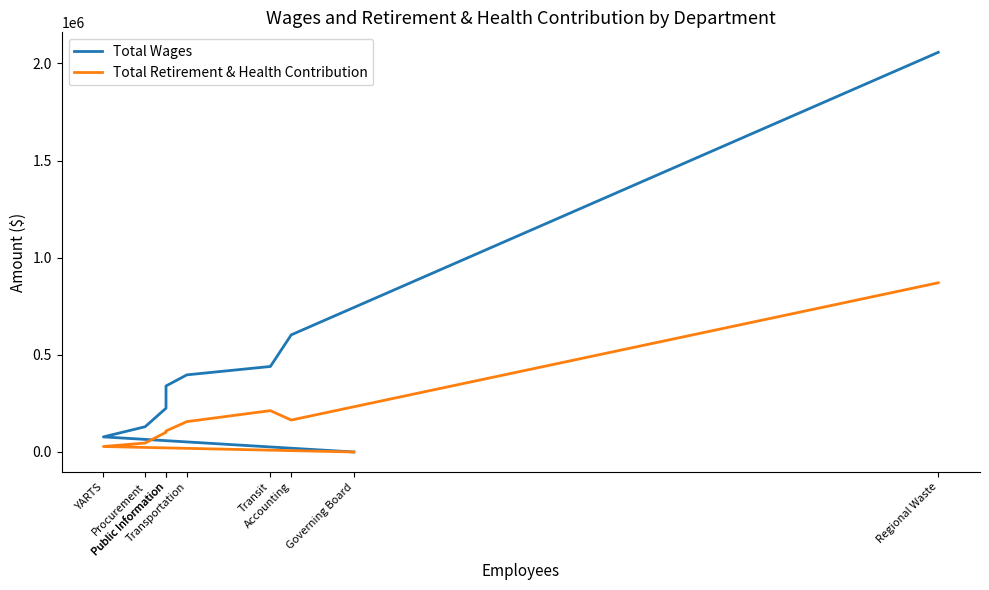

What is the difference between the highest and lowest values at Transportation?

240670